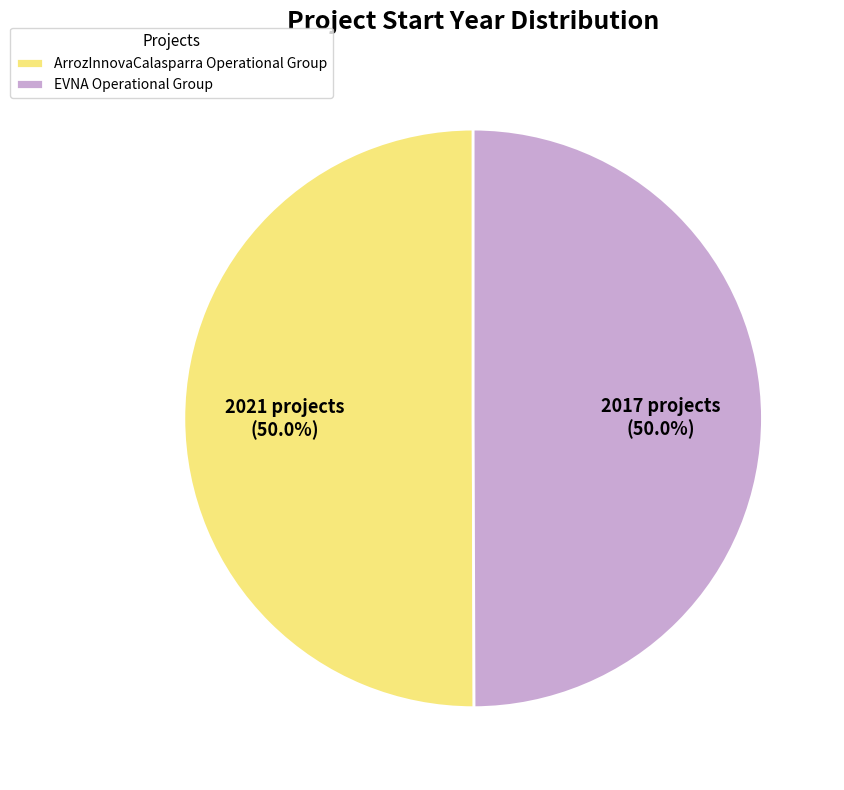

Combined, what portion of the pie is ArrozInnovaCalasparra Operational Group and EVNA Operational Group?

100.0%